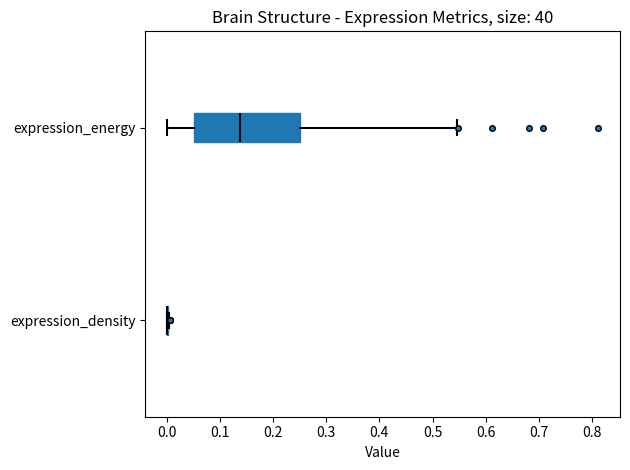

Where is the left edge of the box for expression_energy on the x-axis? The values are not printed on the chart, so give them approximately, as read against the axis.

0.05